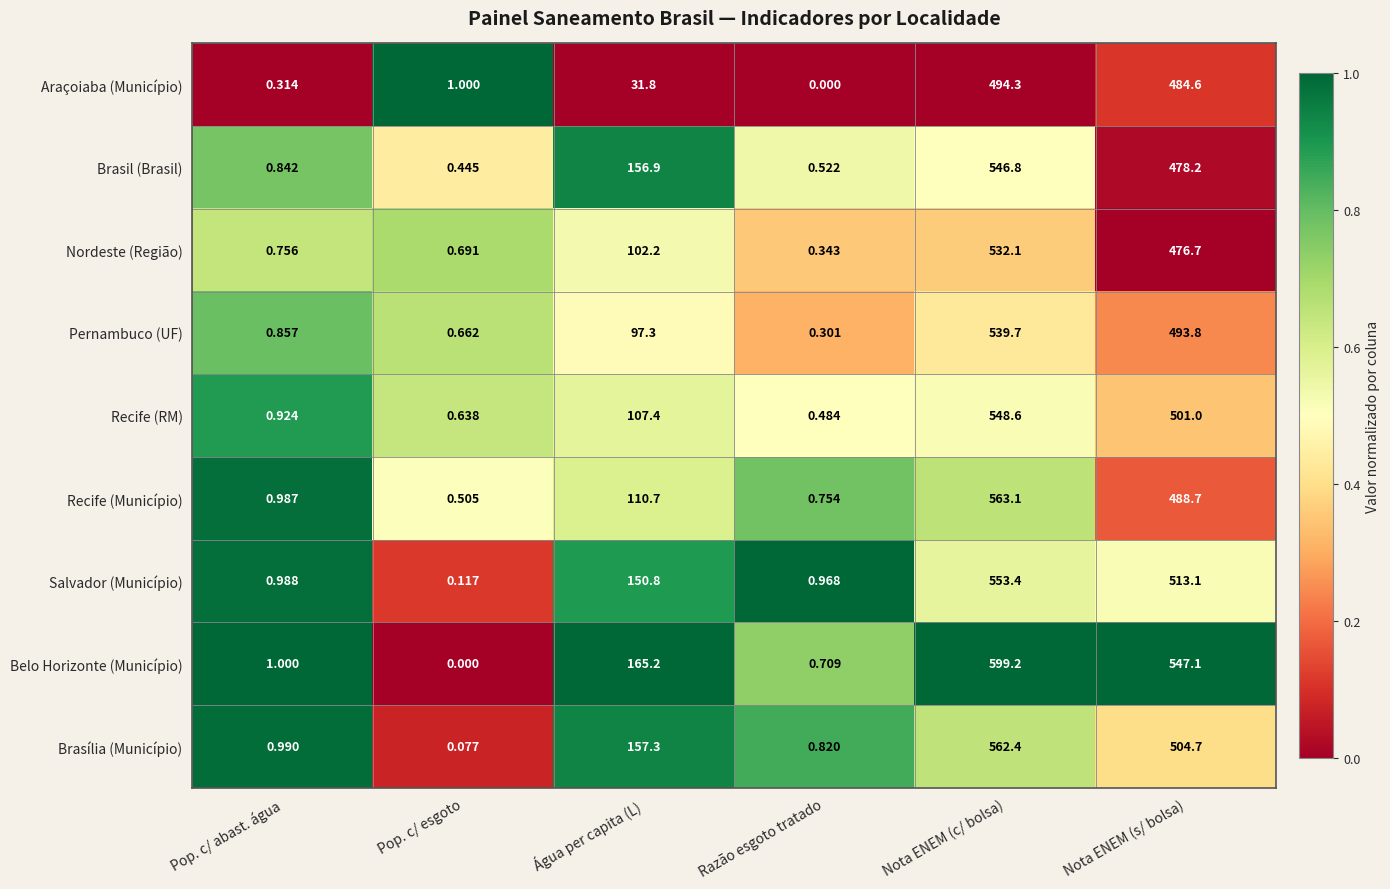

At which label does Belo Horizonte (Município) reach its peak?

Nota ENEM (c/ bolsa)